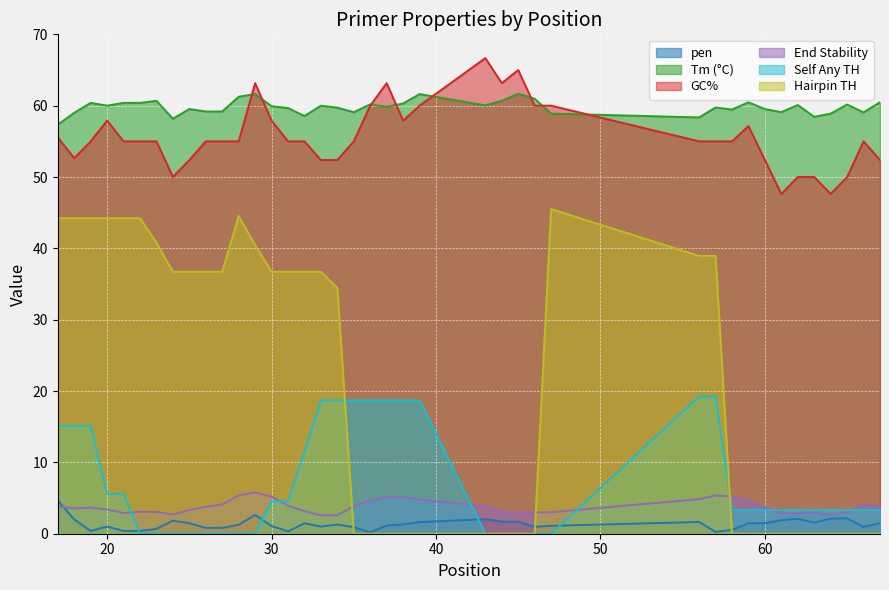

What are all the series names shown in the legend?

pen, Tm (°C), GC%, End Stability, Self Any TH, Hairpin TH